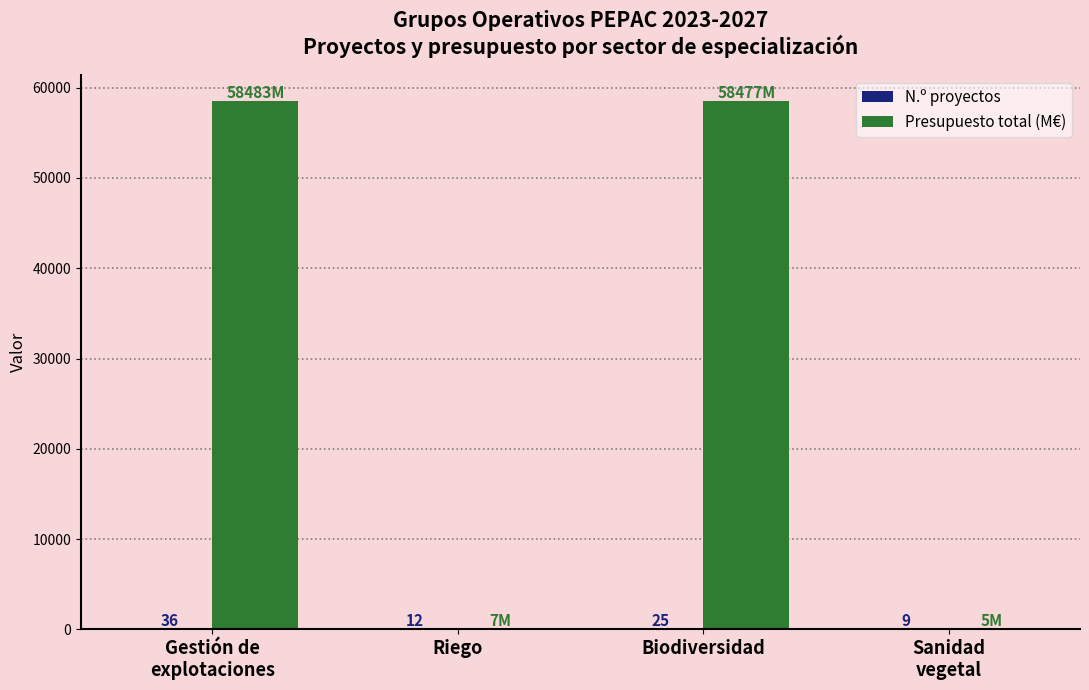

What is the approximate value of Presupuesto total (M€) at Biodiversidad?

58476.6